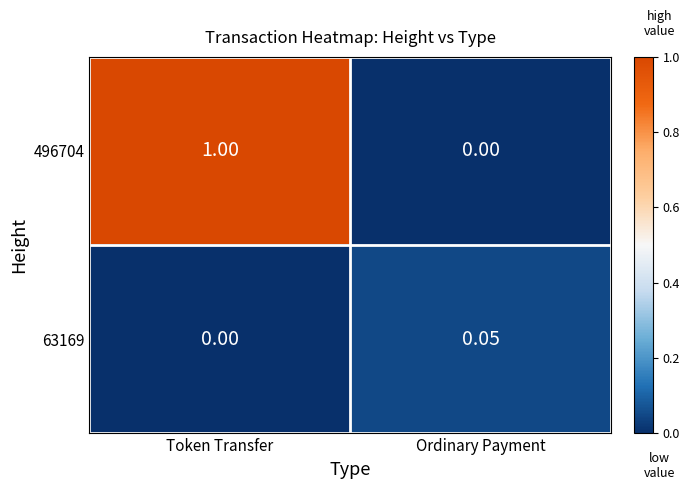

At which label is 496704 closest to 0?

Ordinary Payment